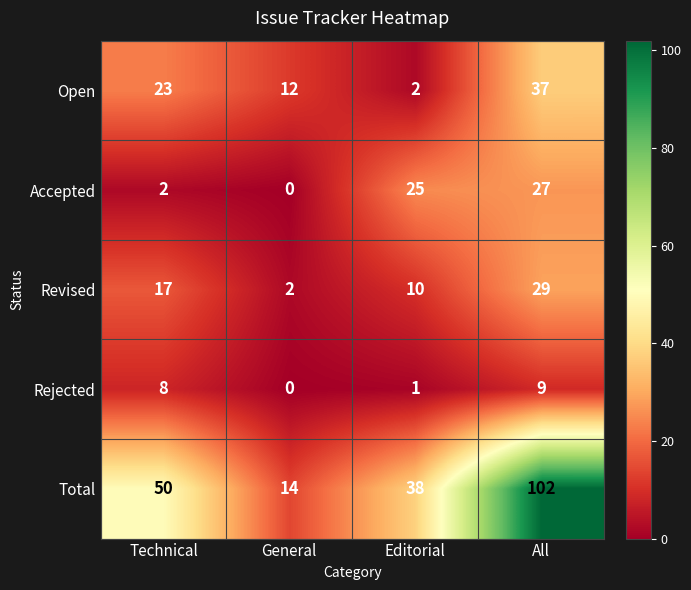

How many data points in Rejected are less than 8?

2